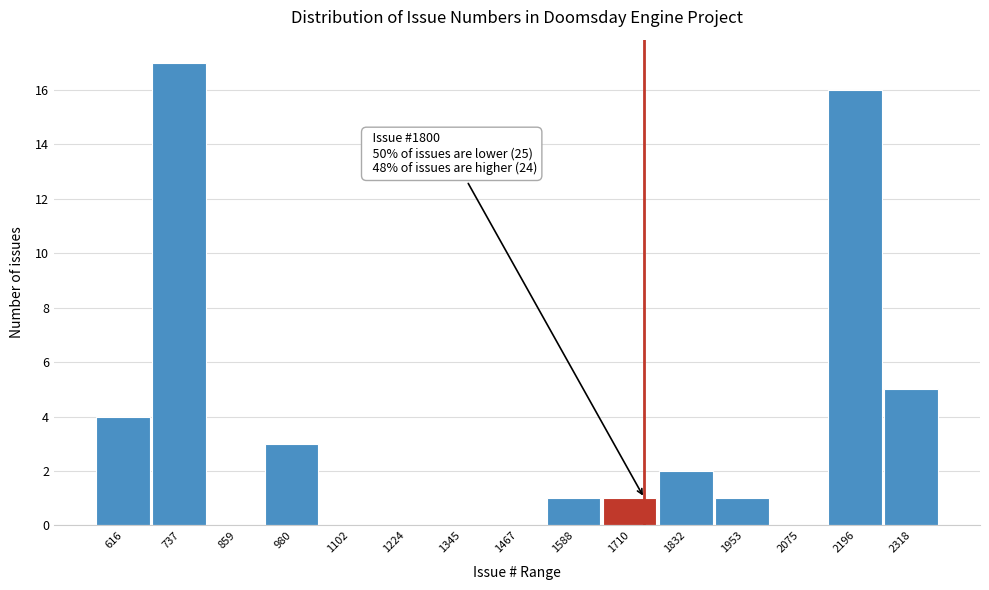

Reading right to left, what are all the values shown in this chart?

2318=5	2196=16	2075=0	1953=1	1832=2	1710=1	1588=1	1467=0	1345=0	1224=0	1102=0	980=3	859=0	737=17	616=4